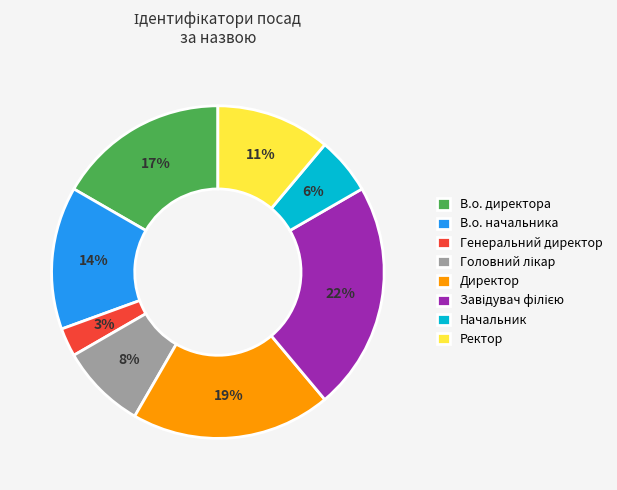

To the nearest percent, what portion does Директор represent?

19%